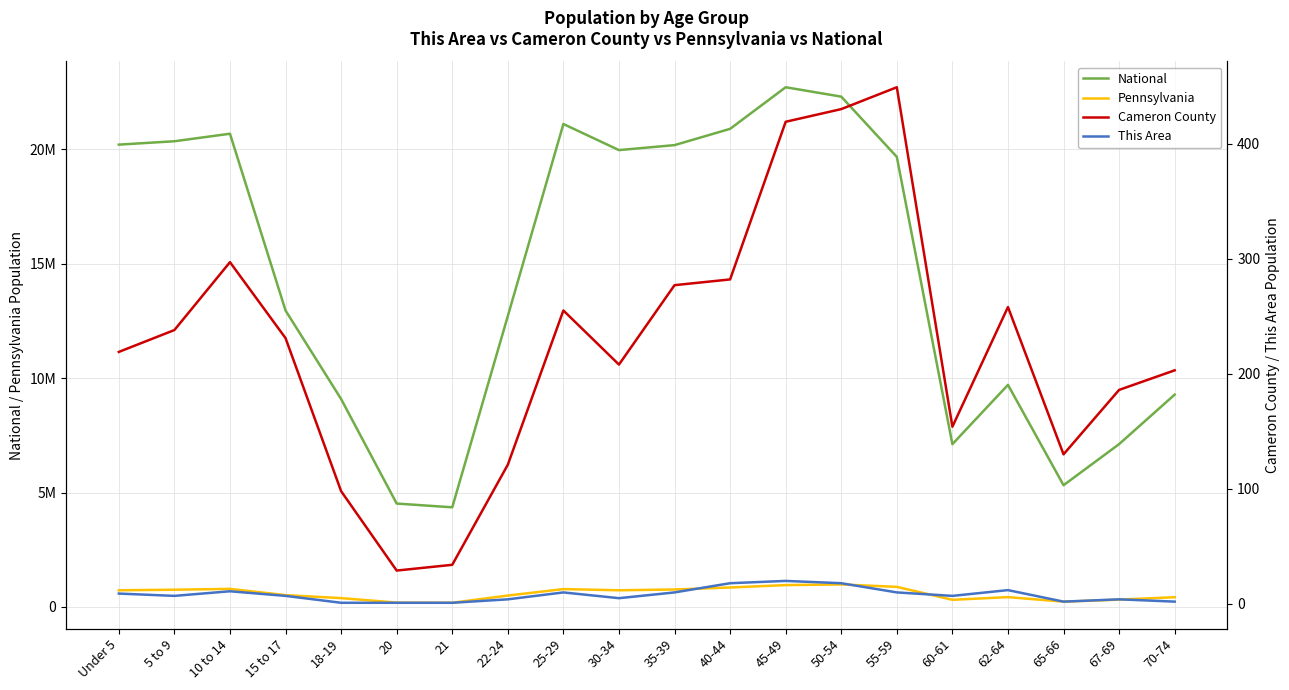

What is the difference between the second highest and minimum values in the This Area series?

17